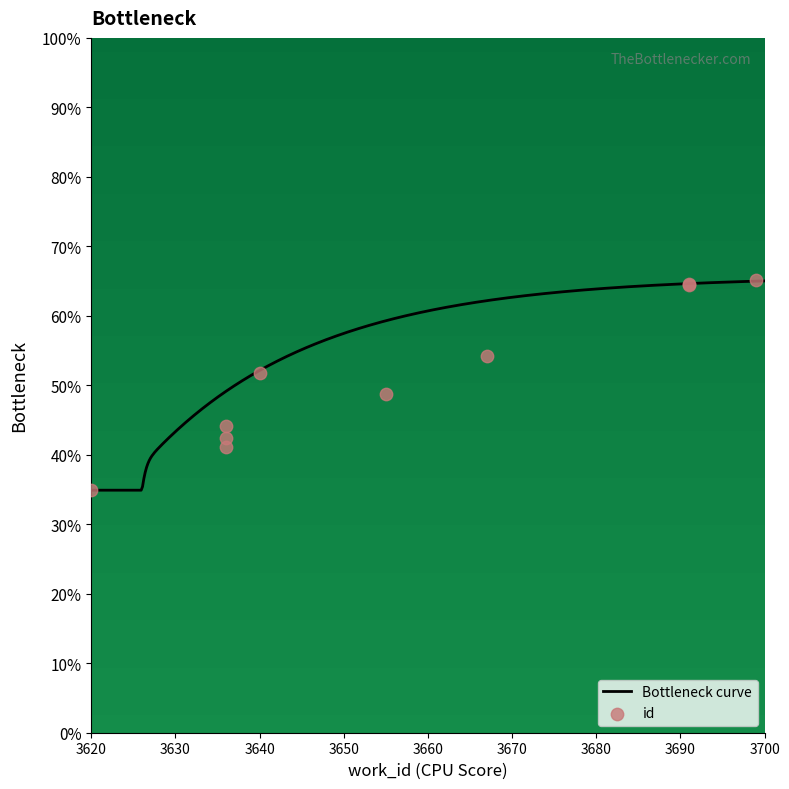

What is the change in value from 3636 to 3655?

+36